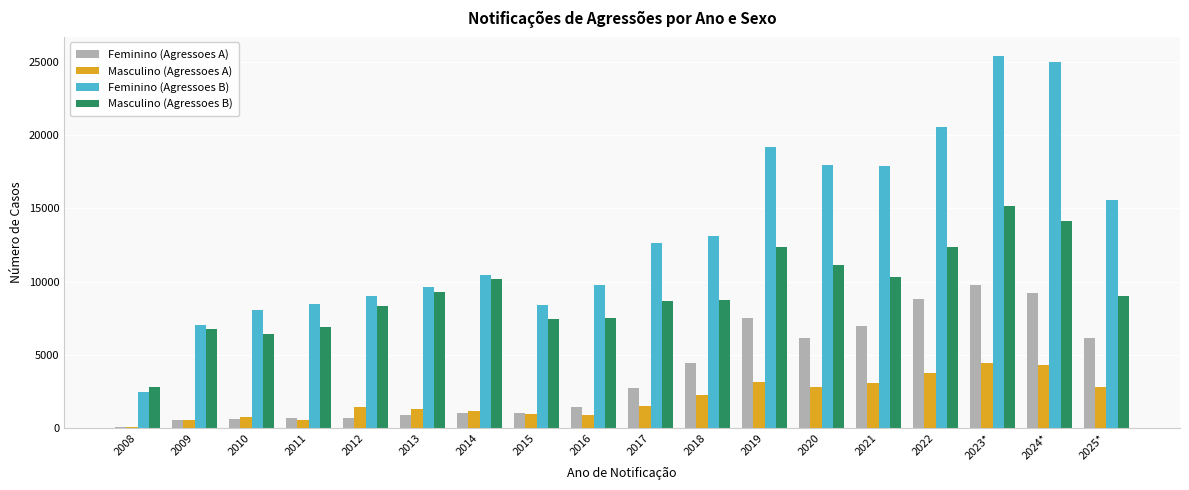

What is the spread (max minus min) of values at 2020?

15122